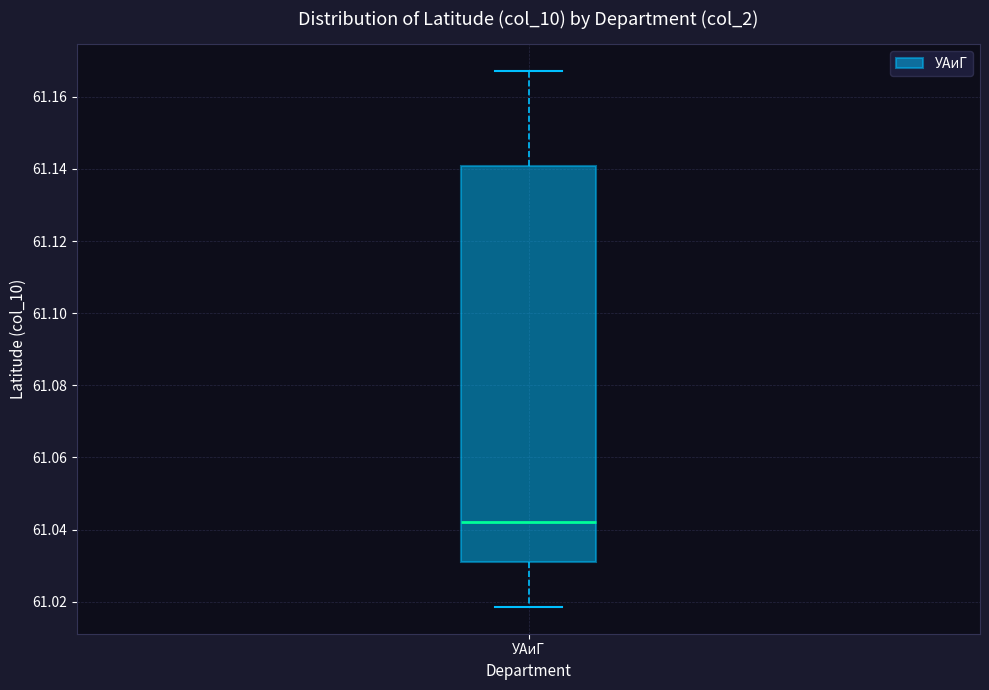

Transcribe this box plot: give where the median line is, the range the box spans, and where the two whiskers end, as read against the y-axis. The values are not printed on the chart, so give them approximately, as read against the axis.

median 61.042, box 61.032 to 61.140, whiskers 61.018 to 61.168